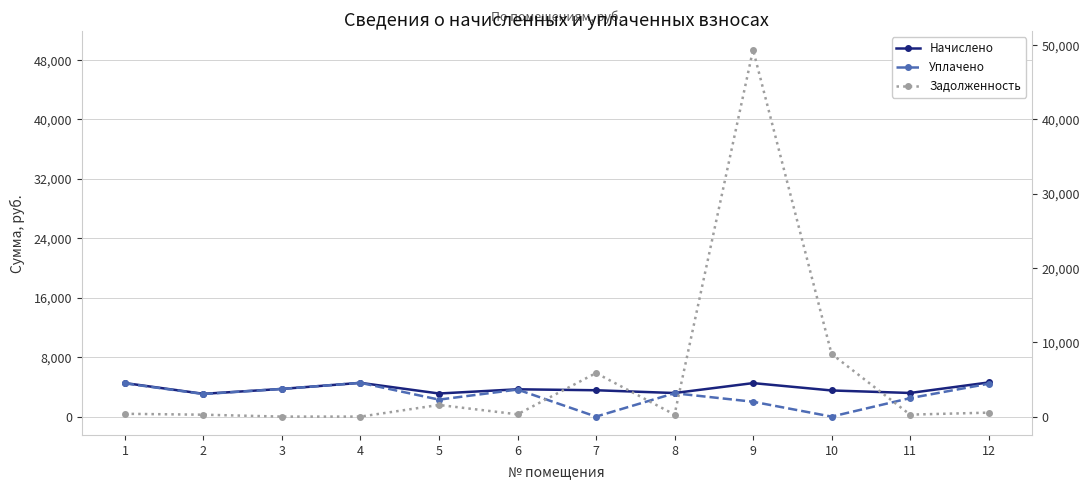

The Задолженность series shows 399.6 at 11. True or false?

False